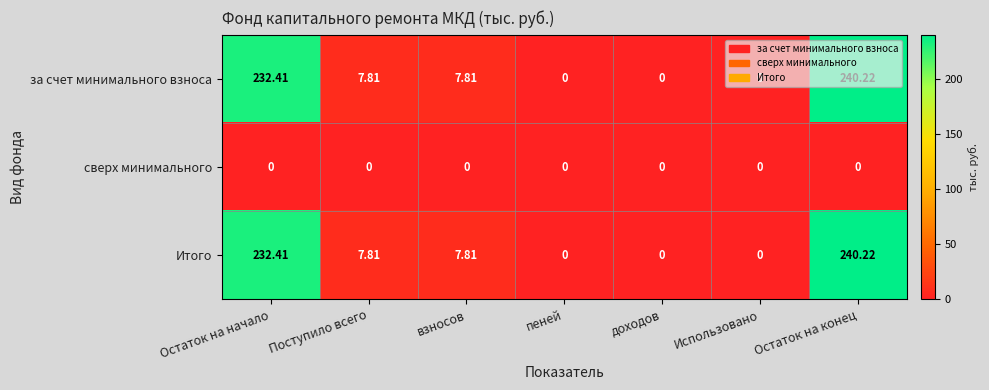

At which category is the sum across all series the highest?

Остаток на конец